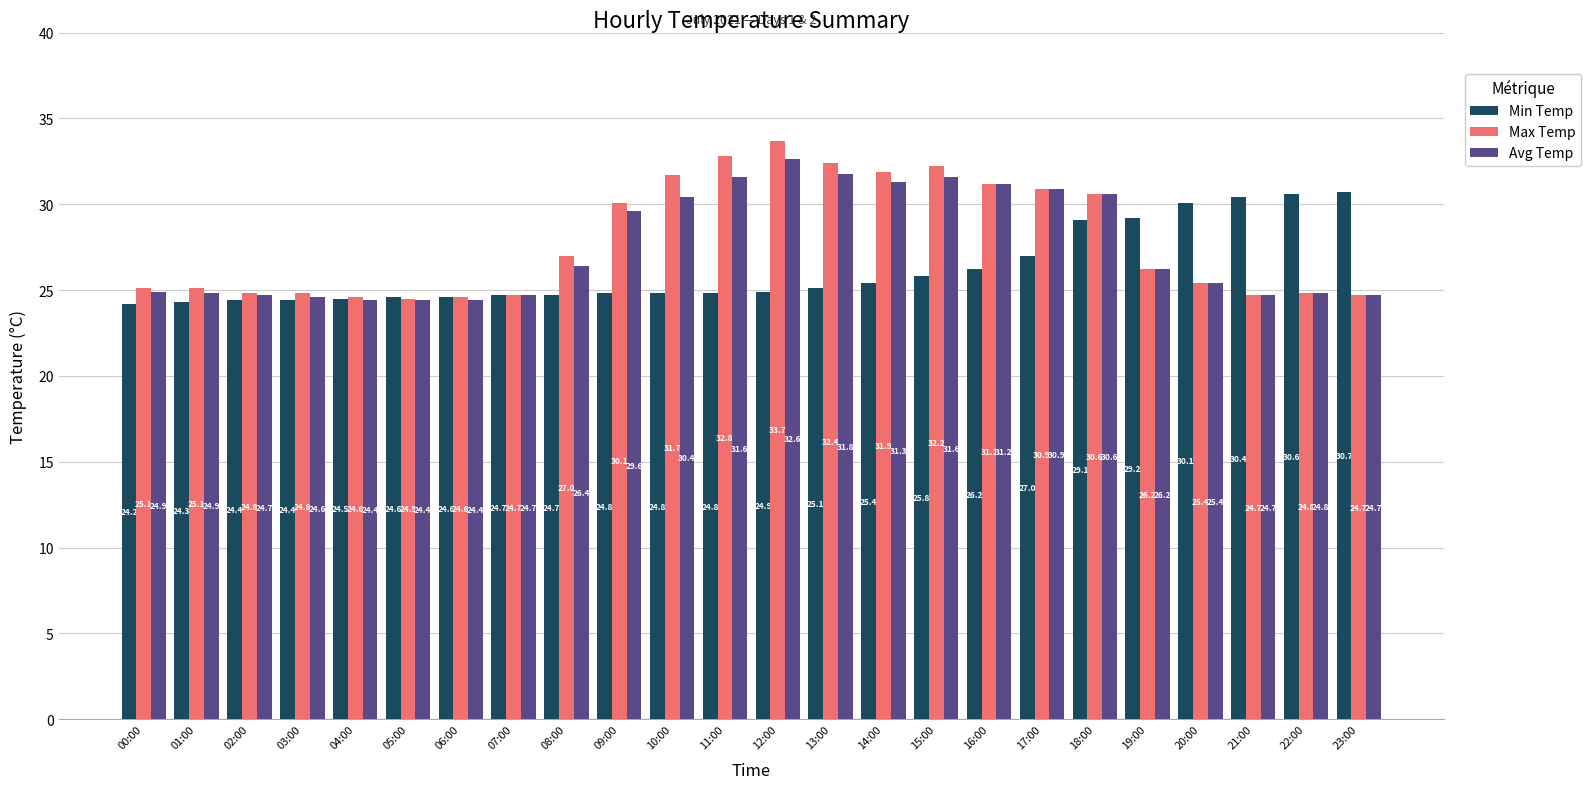

How many bars are there in total?

72